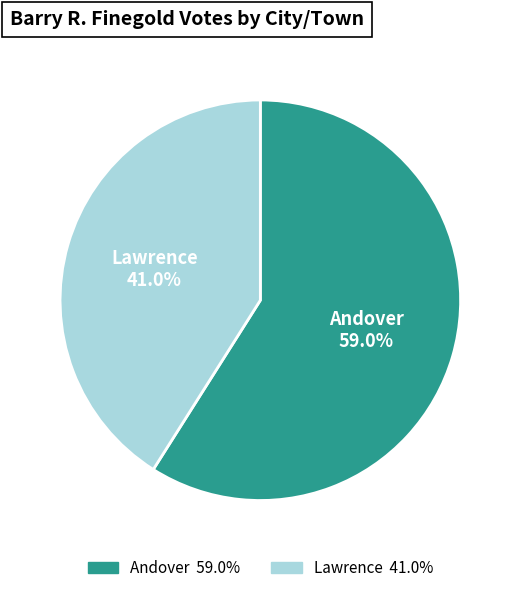

How many segments does this pie chart have?

2